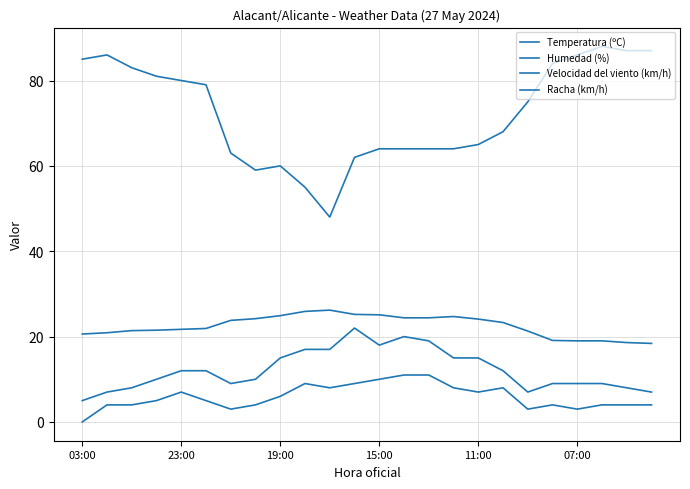

How many lines are shown in the chart?

4